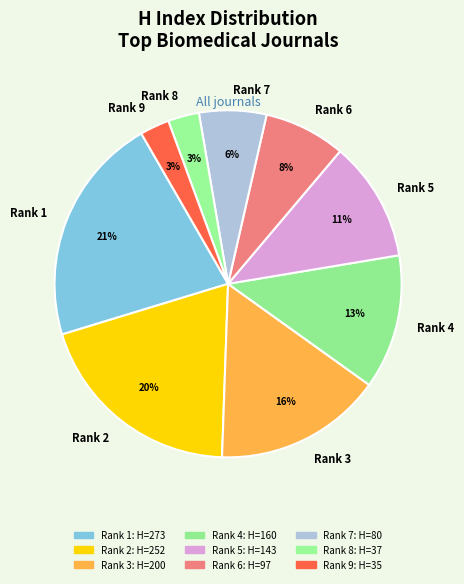

Which category has the biggest portion of the pie?

Rank 1